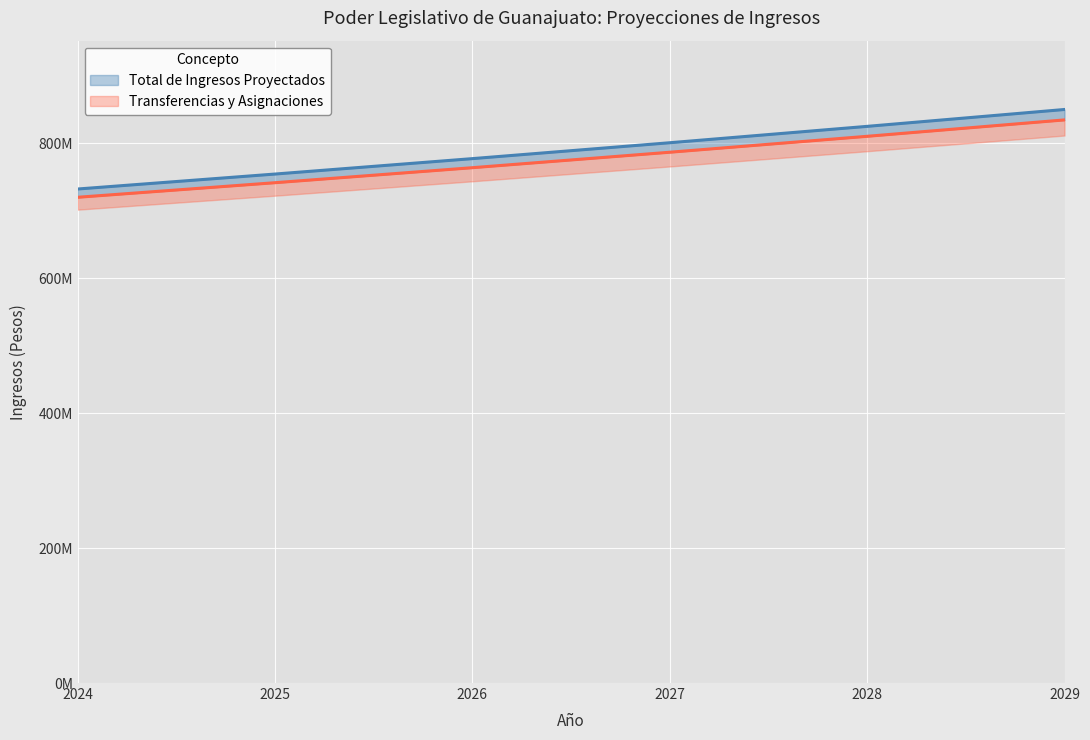

True or false: Ingresos por Venta de Bienes y Pr. and Productos intersect in this chart.

False